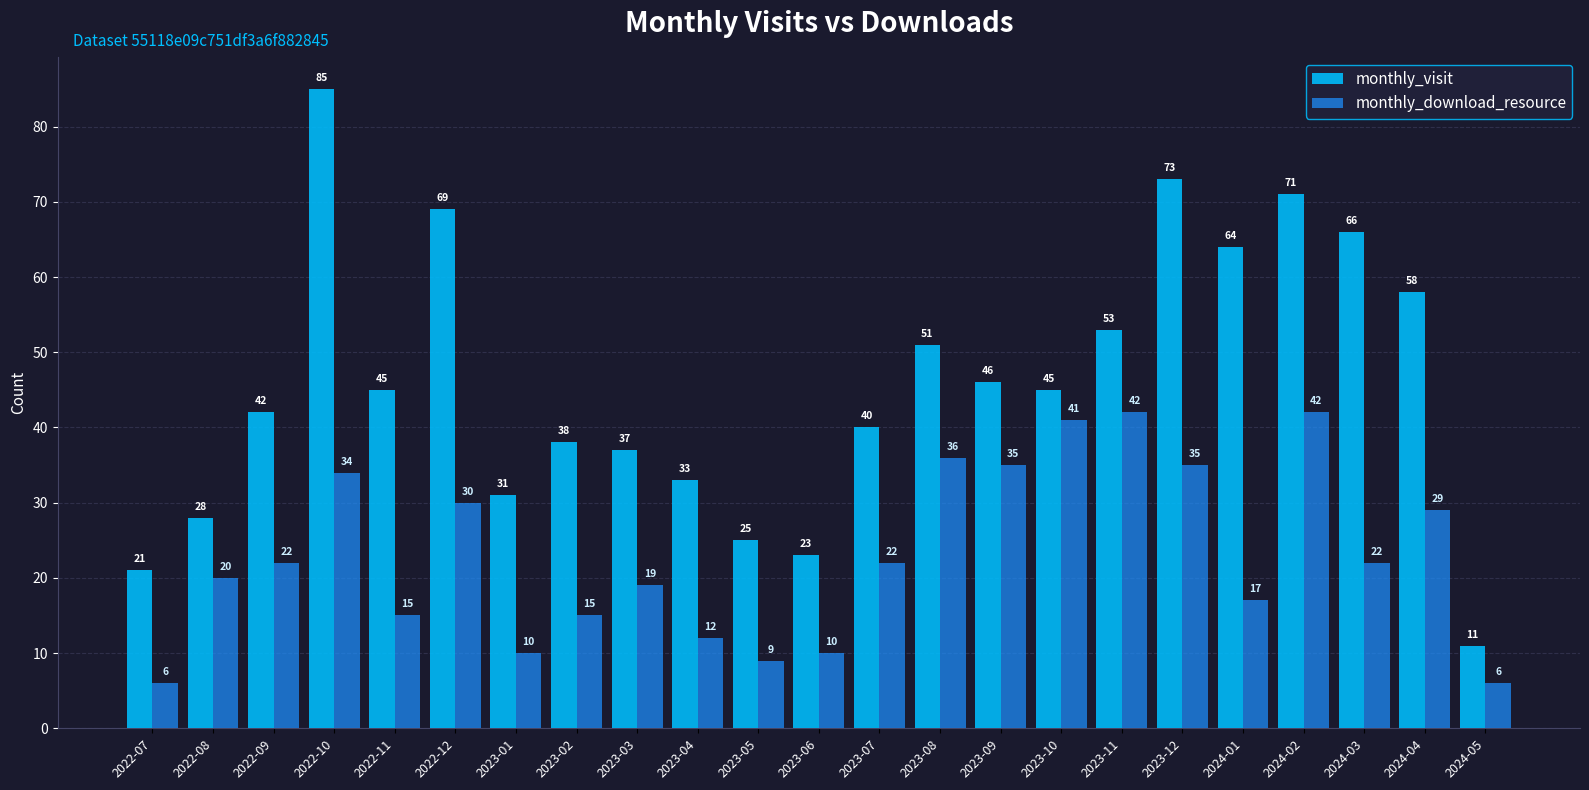

Rank the series by their average value, from highest to lowest.

monthly_visit, monthly_download_resource